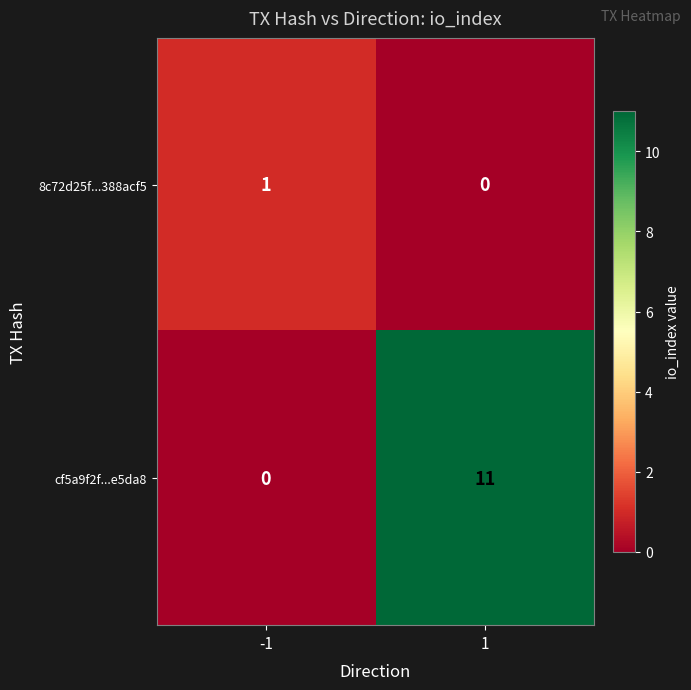

List the labels in order of 8c72d25f...388acf5 value, largest first.

-1, 1